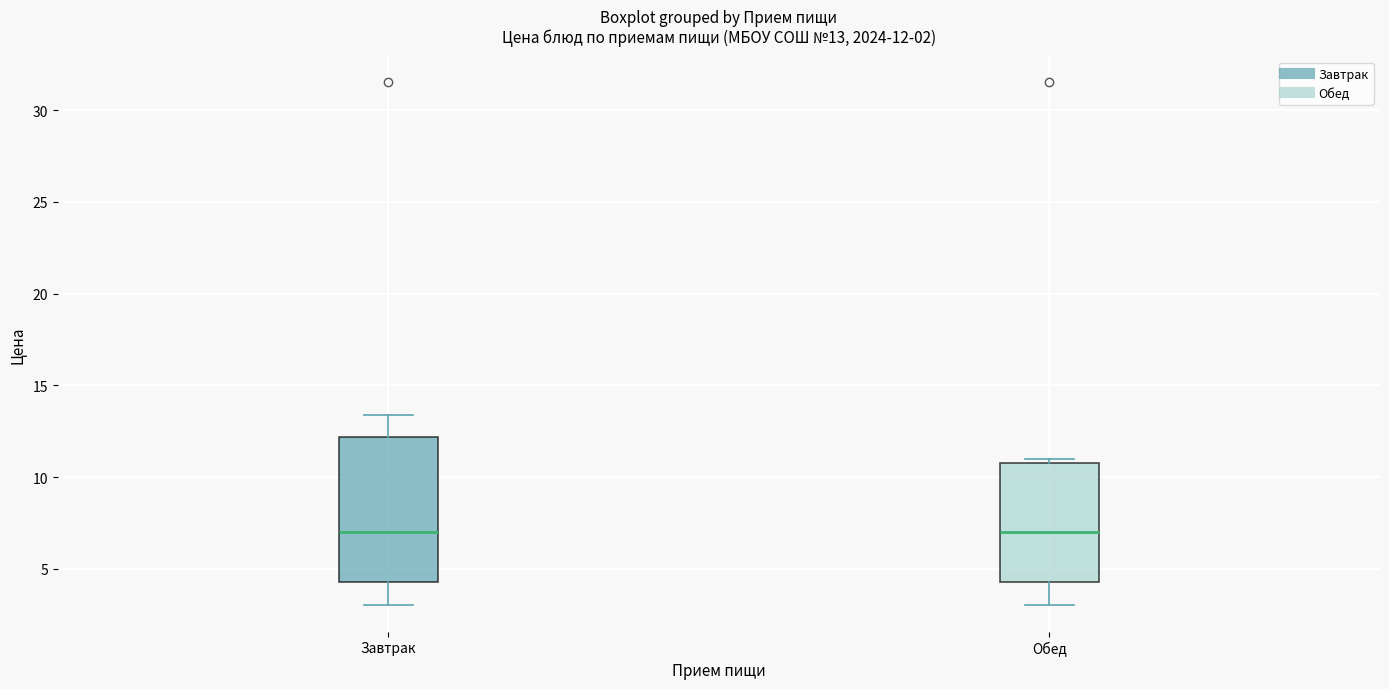

Which box is the tallest, from its lower edge to its upper edge?

Завтрак